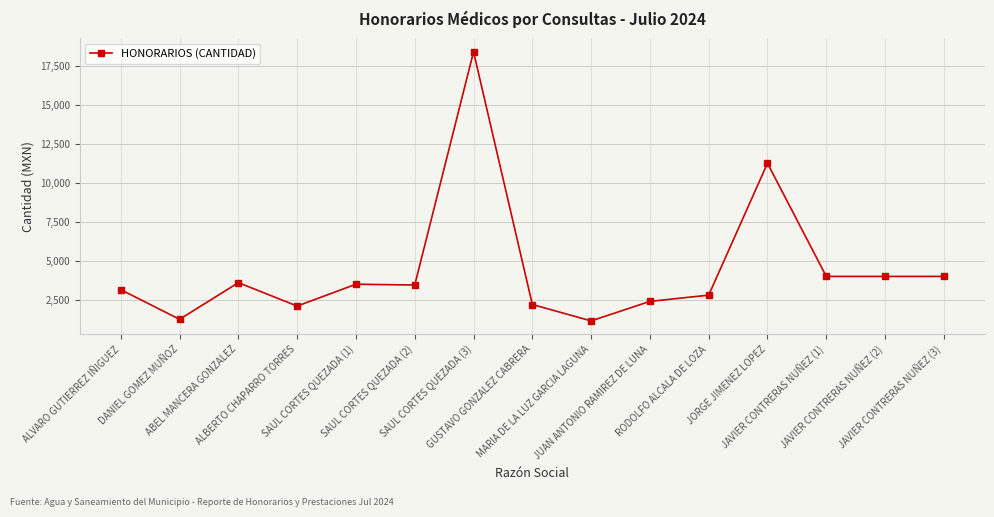

What is the value of the 4th point from the left?

2100.0